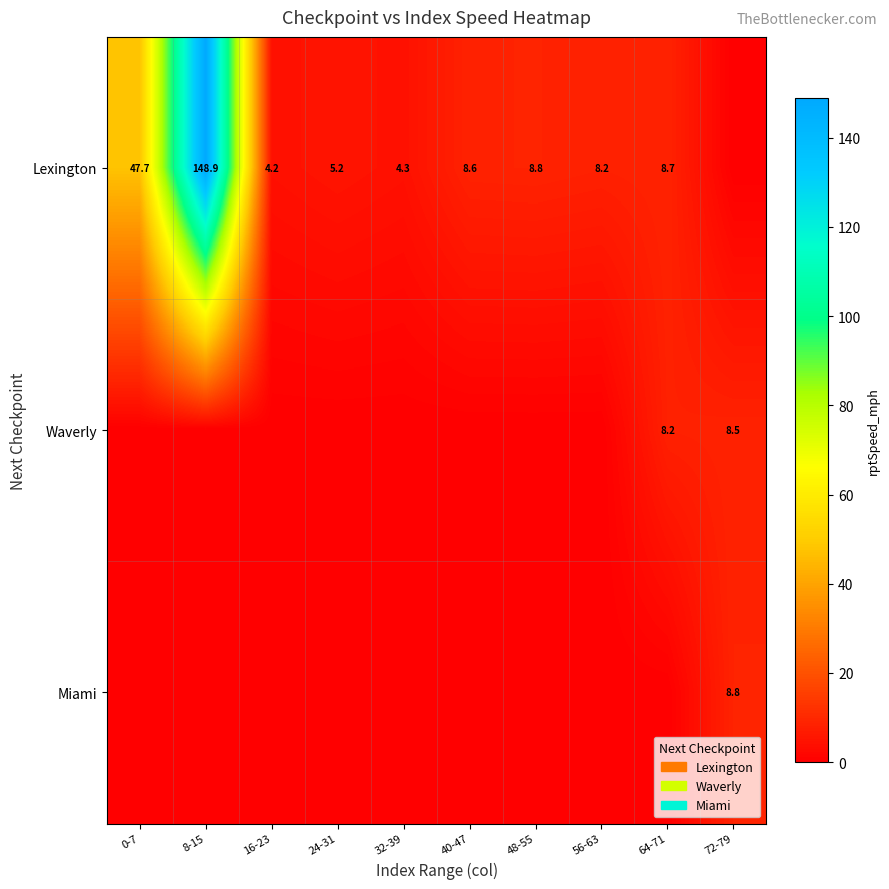

At 64-71, list the series in order from largest to smallest.

Lexington, Waverly, Miami